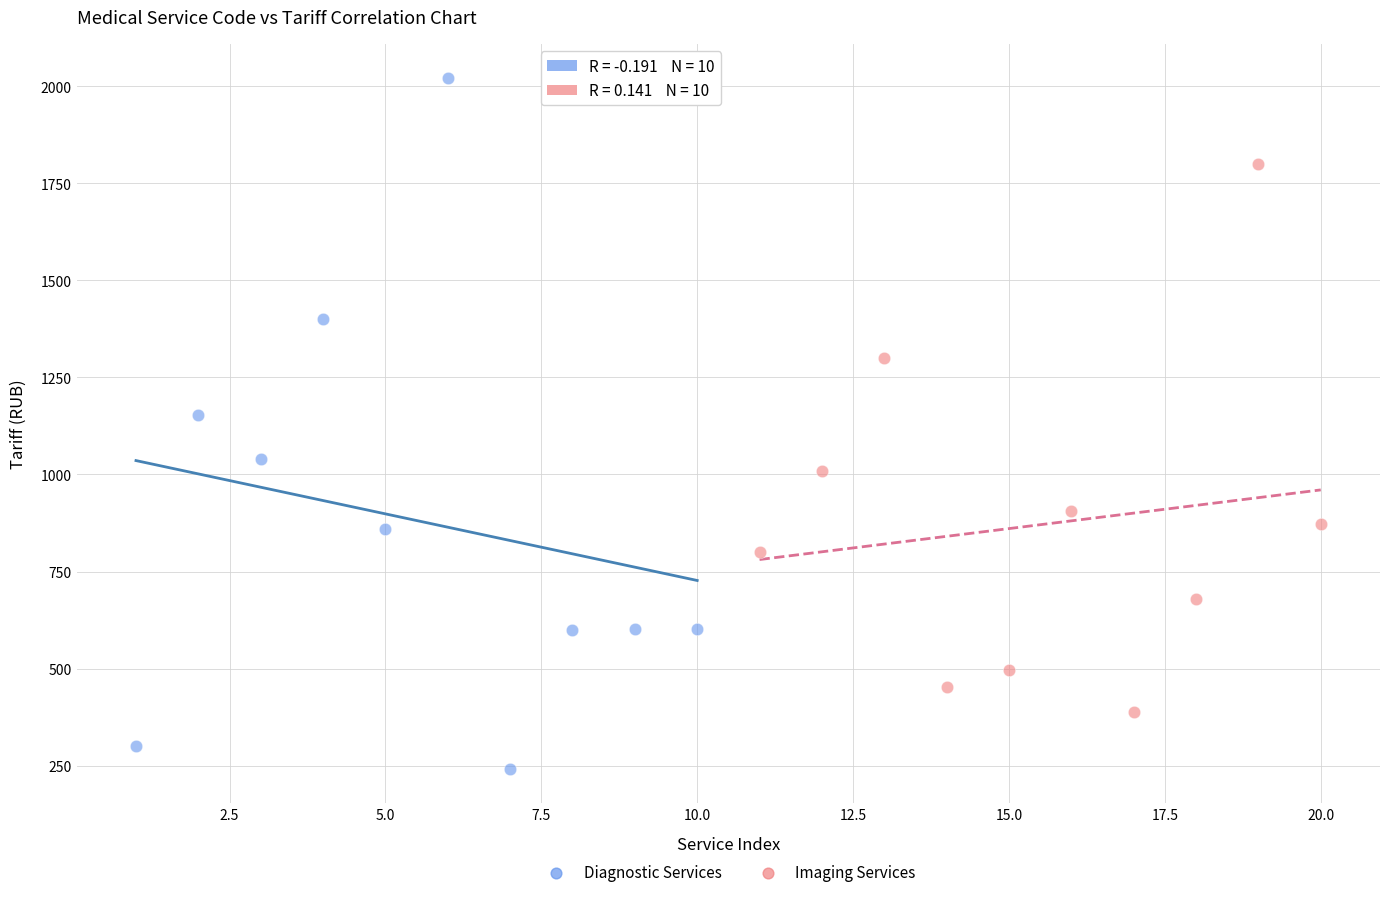

Which series contains the lowest Y value?

Diagnostic Services